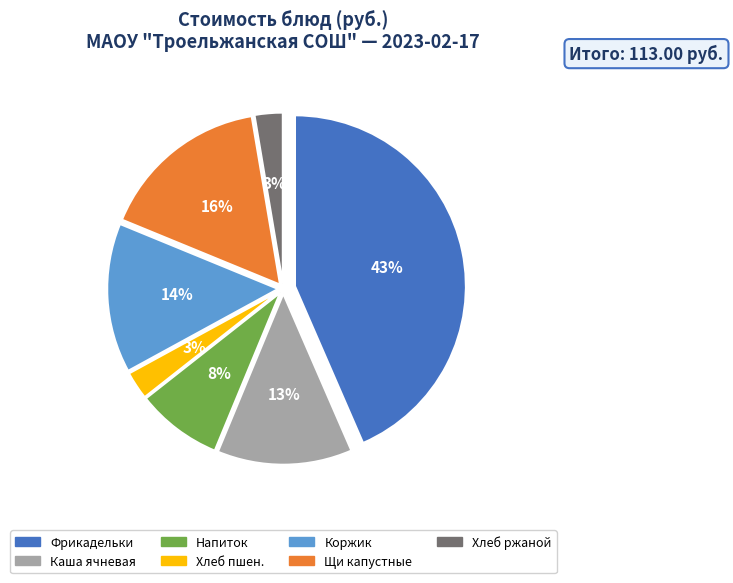

To the nearest percent, what portion does Напиток из шиповника represent?

8%